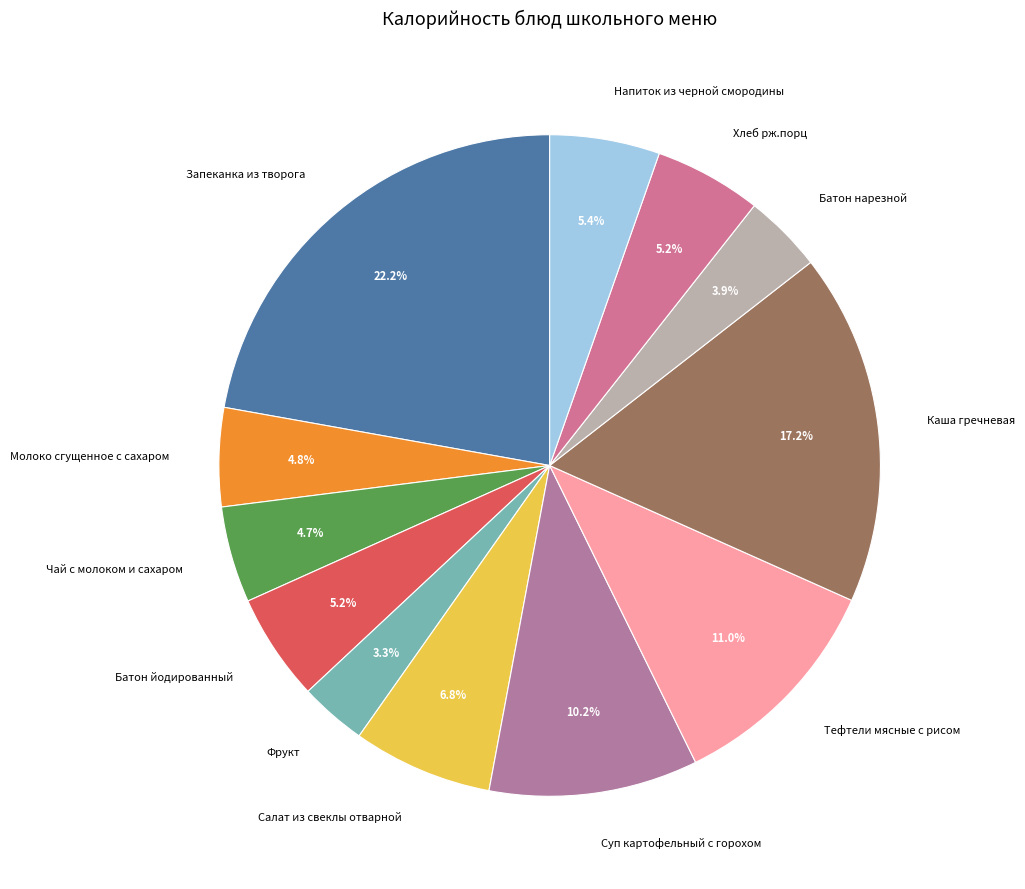

True or false: Тефтели мясные с рисом accounts for 11% of the total.

True